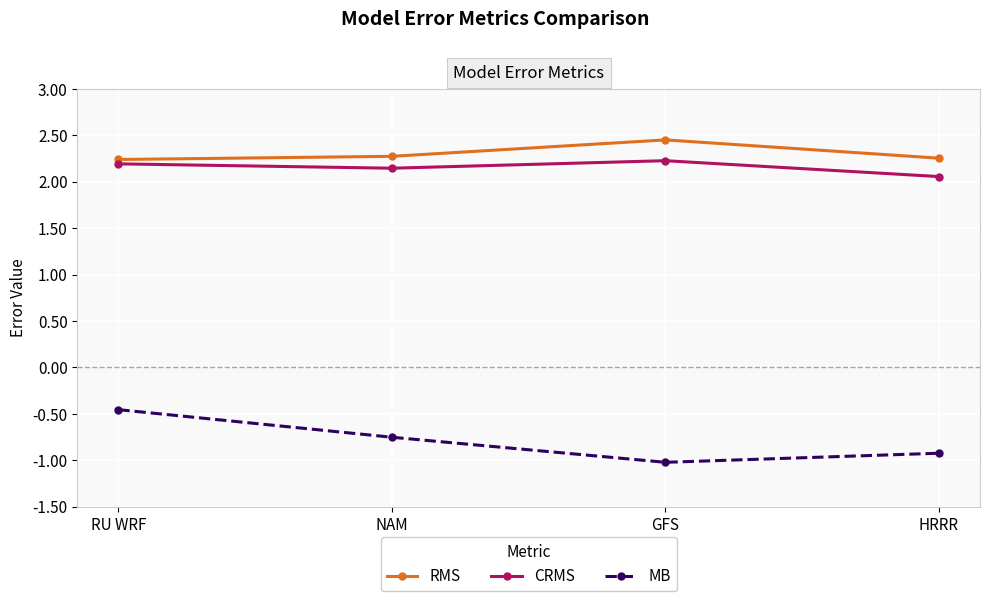

Where is MB nearest to the value 0?

RU WRF